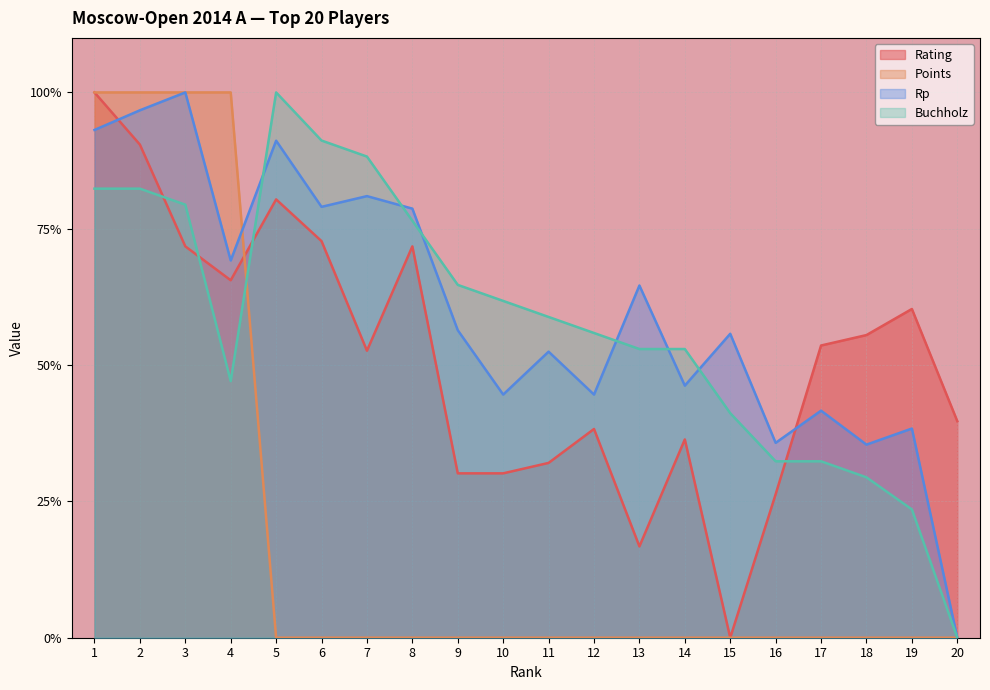

At how many categories does at least one series exceed 0?

20